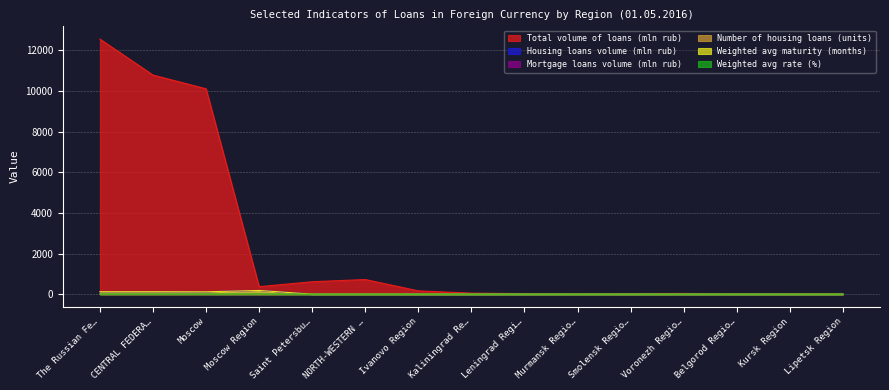

Between The Russian Fe… and Kaliningrad Re…, which series saw the biggest shift?

Total volume of loans (mln rub)